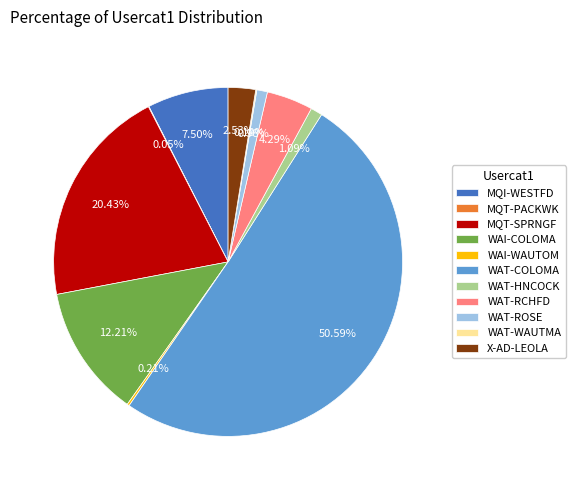

To the nearest percent, what is the difference between the MQT-SPRNGF and WAT-HNCOCK slice percentages?

19%